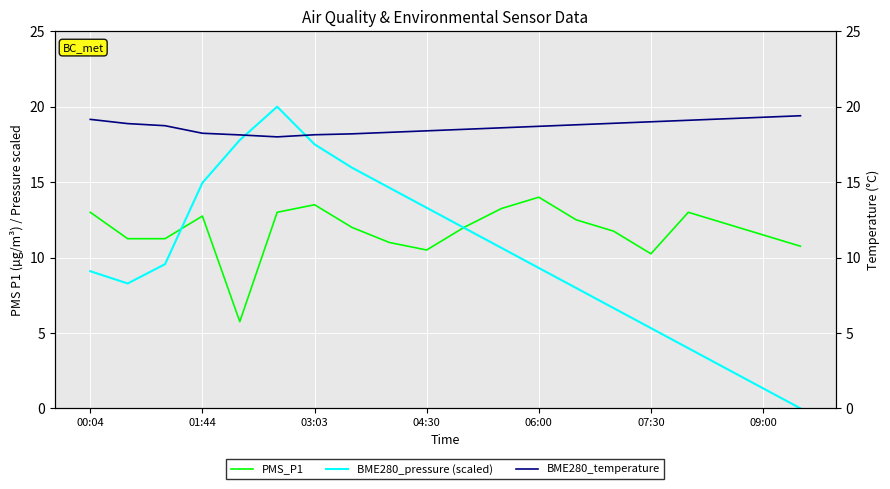

How many lines are shown in the chart?

3